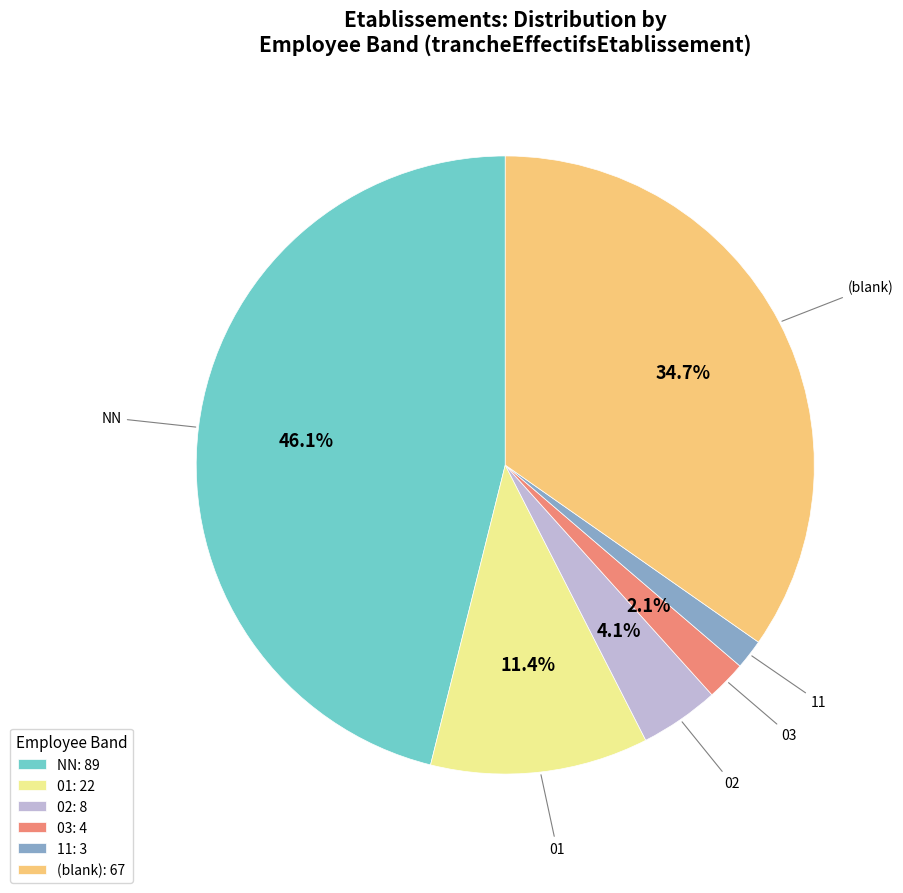

Rank the categories by value from highest to lowest.

NN: 89, (blank): 67, 01: 22, 02: 8, 03: 4, 11: 3